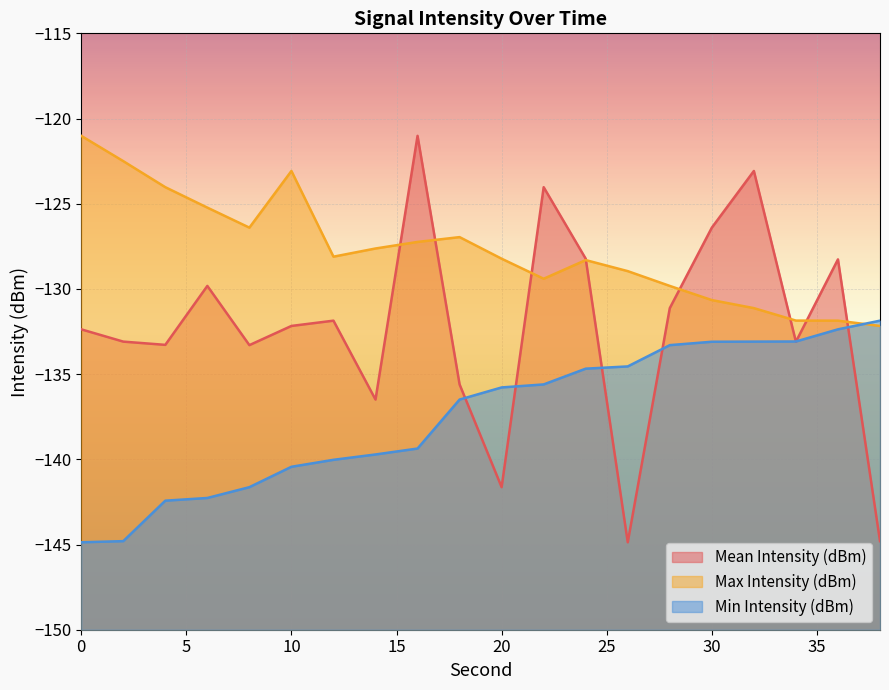

Which has a higher value, 6 or 26?

6